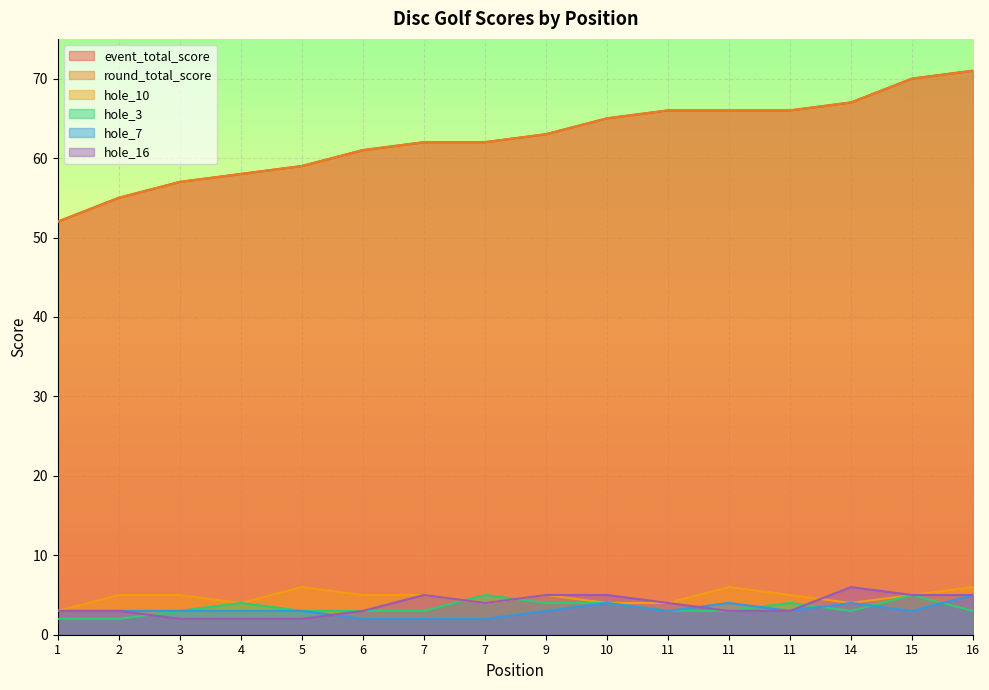

Which series has the largest range (max minus min)?

event_total_score